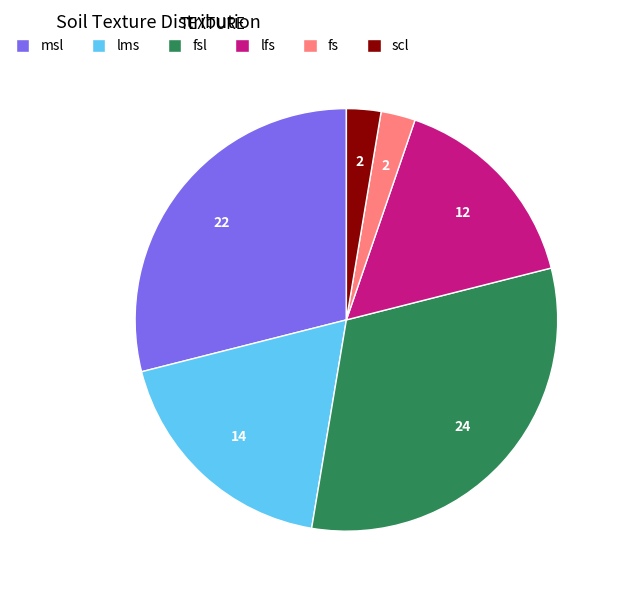

The fsl slice represents 32% of the pie. True or false?

True